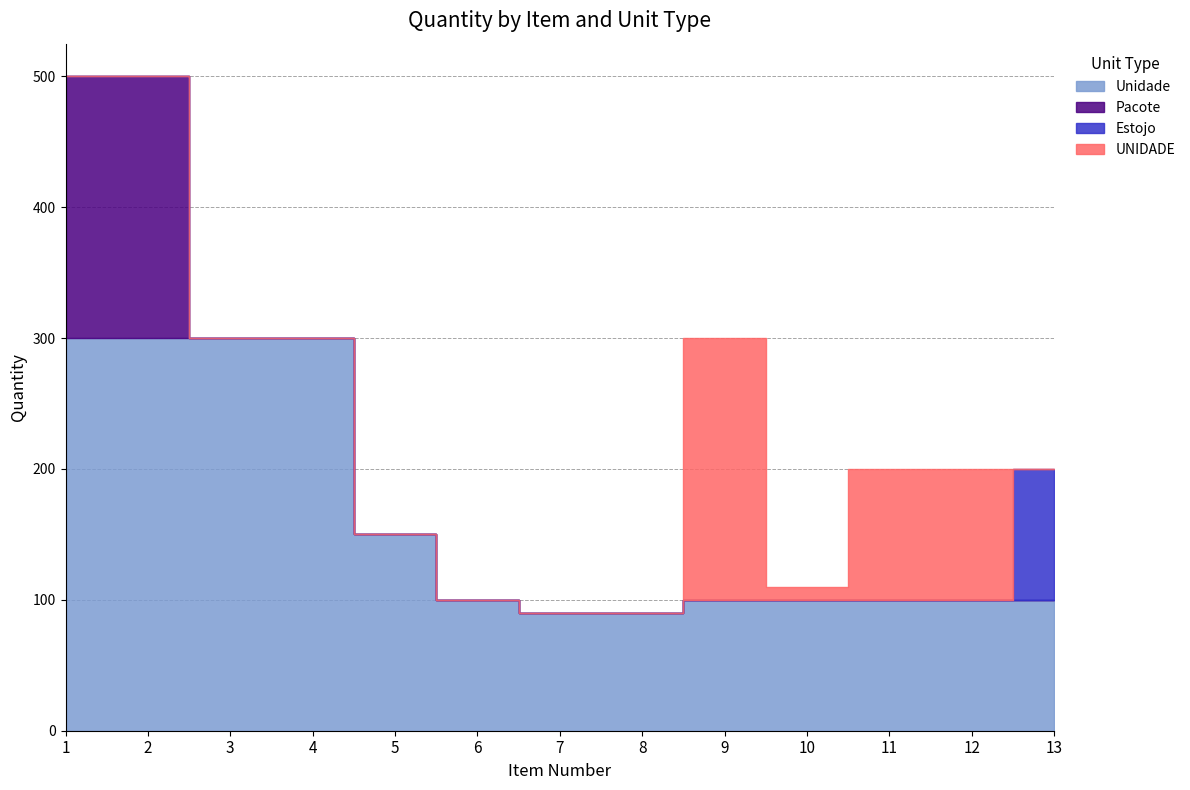

True or false: UNIDADE and Pacote cross at least once.

False